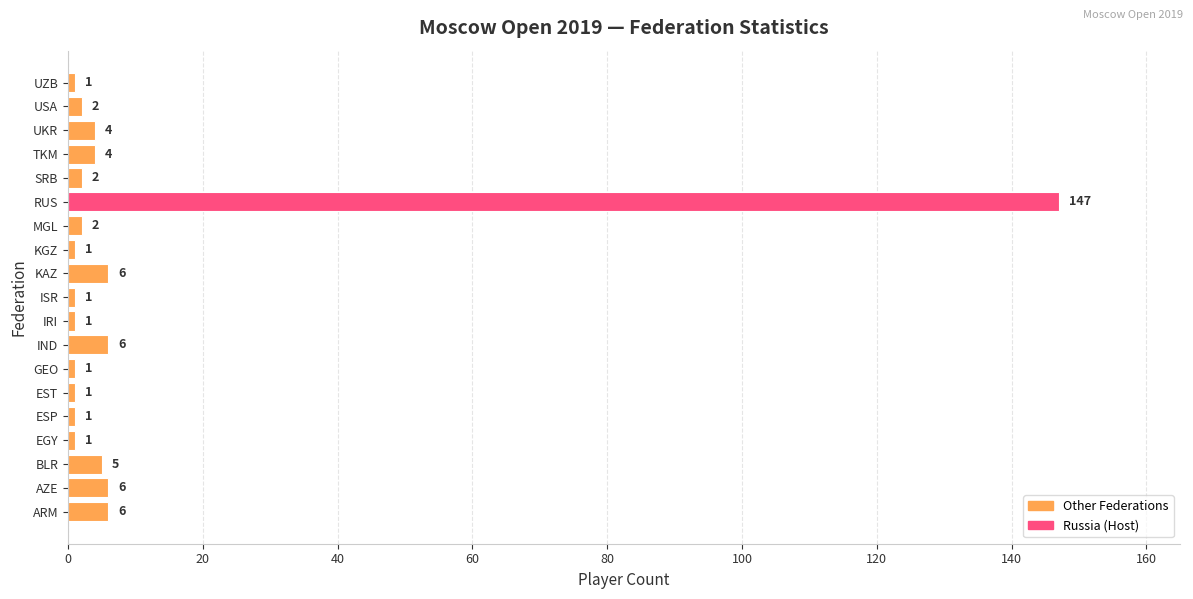

Reading bottom to top, what are all the values shown in this chart?

6	6	5	1	1	1	1	6	1	1	6	1	2	147	2	4	4	2	1